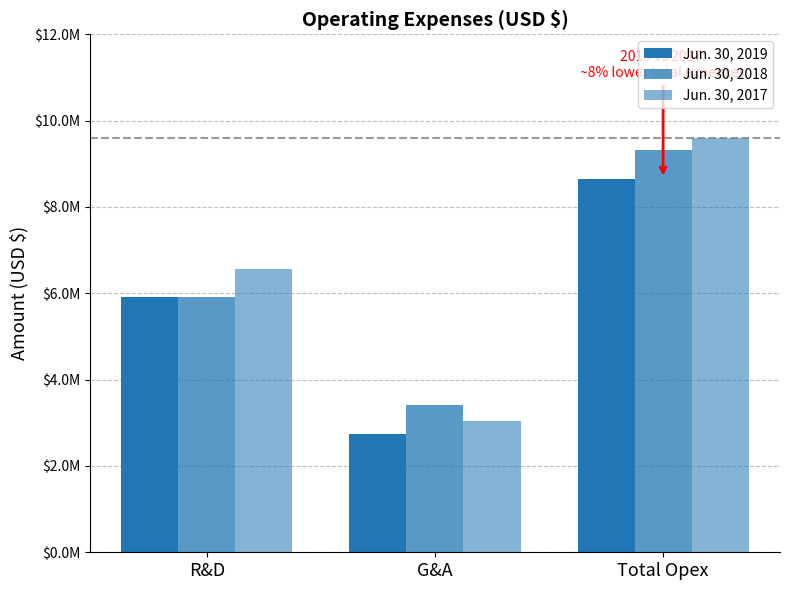

True or false: Jun. 30, 2017 has a value of 3034758 at G&A.

True